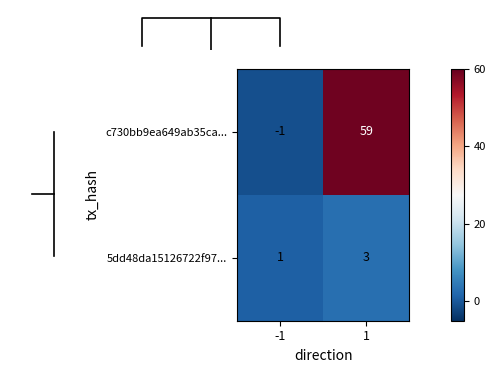

What is the highest value of the 5dd48da15126722f97... series?

3